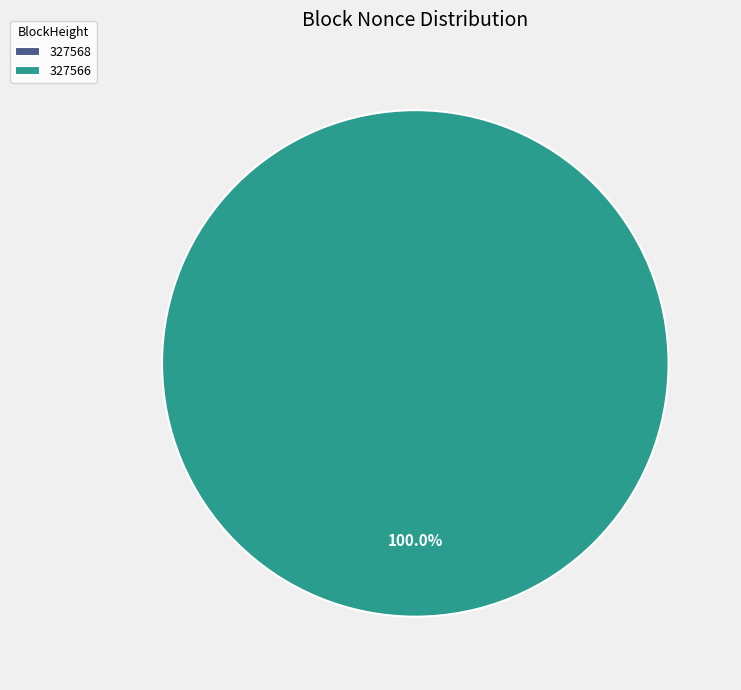

To the nearest percent, what is the combined percentage of 327566 and 327568?

100%